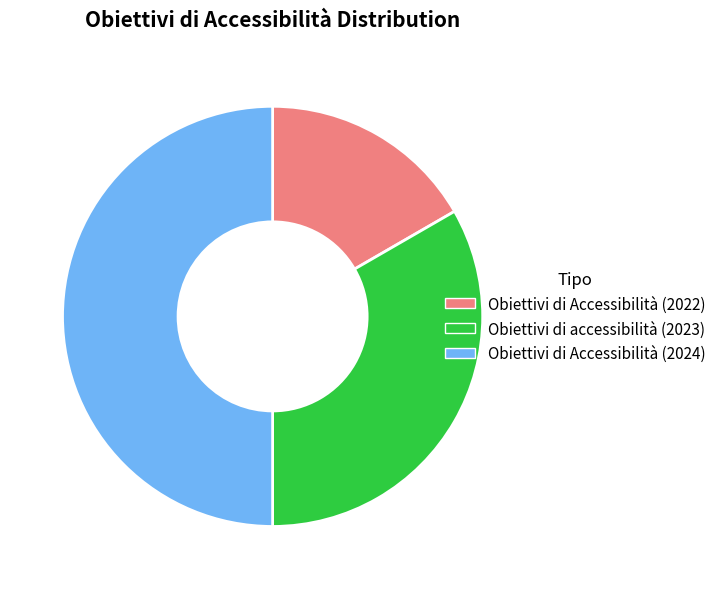

Is it true that Obiettivi di Accessibilità (2022) is 25% of the pie?

False